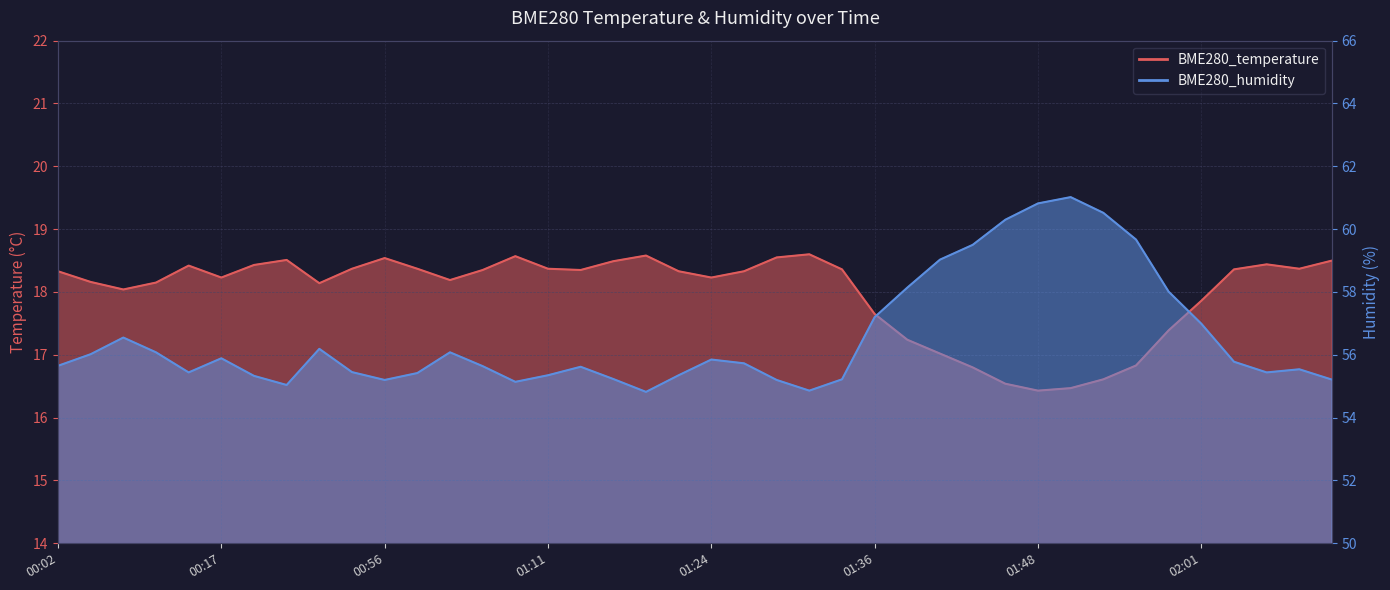

What are all the series names shown in the legend?

BME280_temperature, BME280_humidity